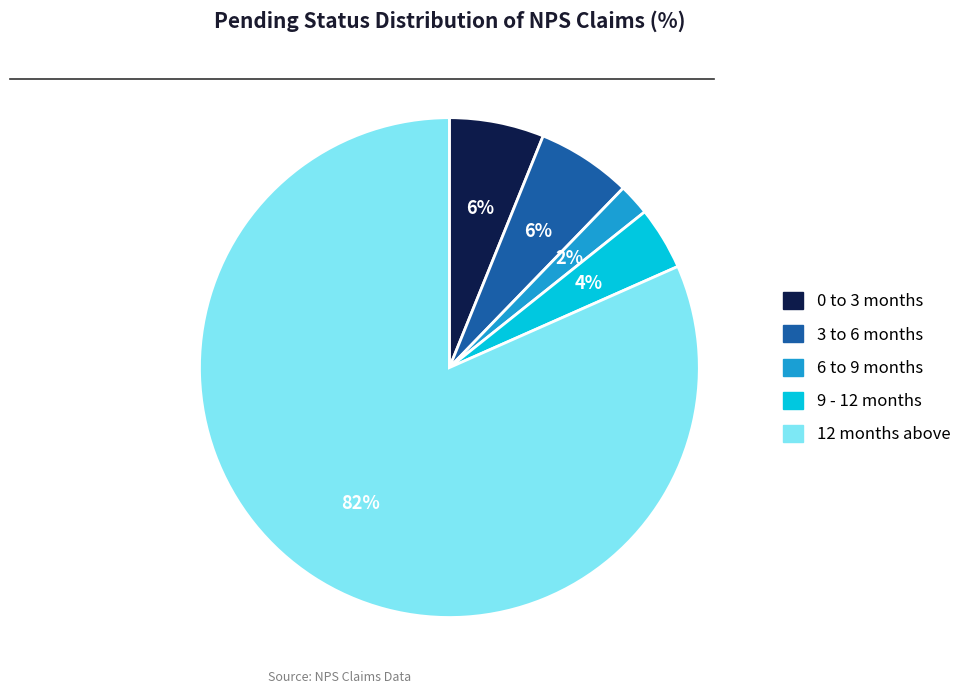

Is the sum of 3 to 6 months and 12 months above greater than half?

Yes